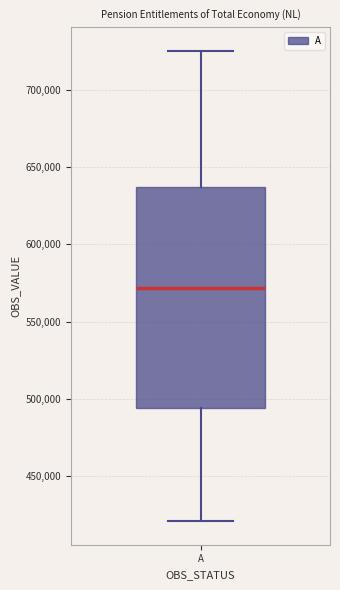

Transcribe this box plot: give where the median line is, the range the box spans, and where the two whiskers end, as read against the y-axis. The values are not printed on the chart, so give them approximately, as read against the axis.

median 570000, box 495000 to 635000, whiskers 420000 to 725000